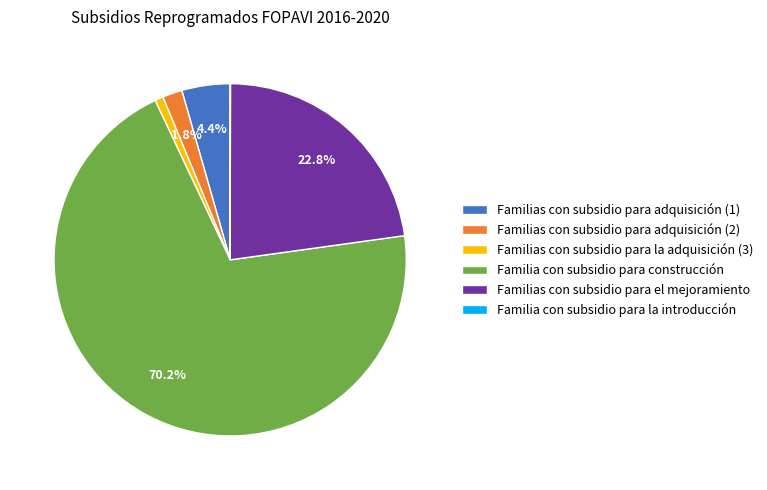

To the nearest percent, what is the average slice percentage?

17%